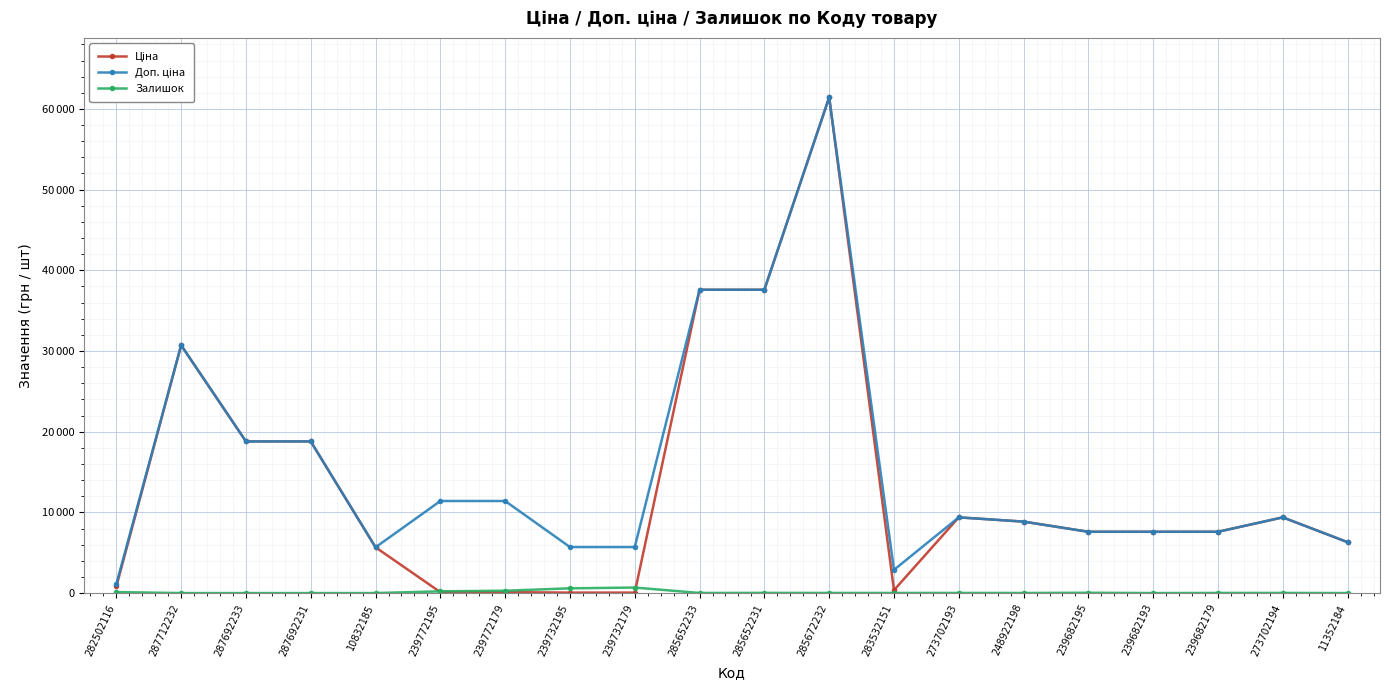

True or false: Залишок and Ціна intersect in this chart.

True